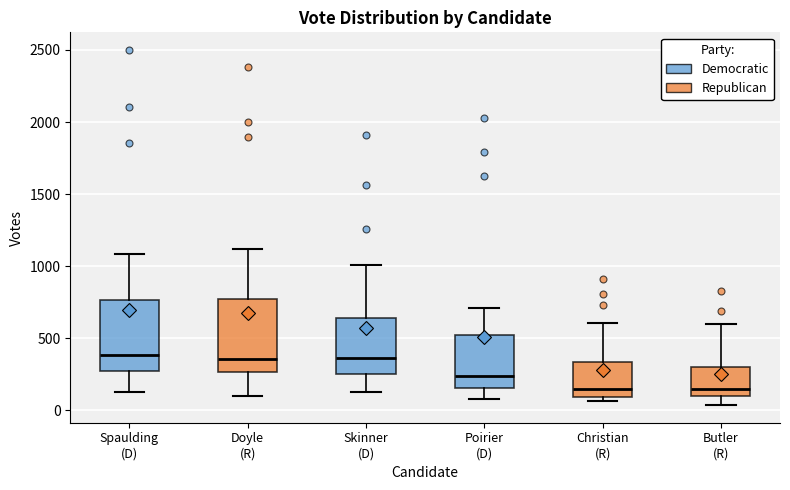

Reading left to right, read every box against the y-axis: the position of its median line, the range the box covers, and the ends of its whiskers. The values are not printed on the chart, so give them approximately, as read against the axis.

Spaulding (D): median 400, box 300 to 750, whiskers 150 to 1100
Doyle (R): median 350, box 250 to 750, whiskers 100 to 1100
Skinner (D): median 350, box 250 to 650, whiskers 150 to 1000
Poirier (D): median 250, box 150 to 500, whiskers 100 to 700
Christian (R): median 150, box 100 to 350, whiskers 50 to 600
Butler (R): median 150, box 100 to 300, whiskers 50 to 600